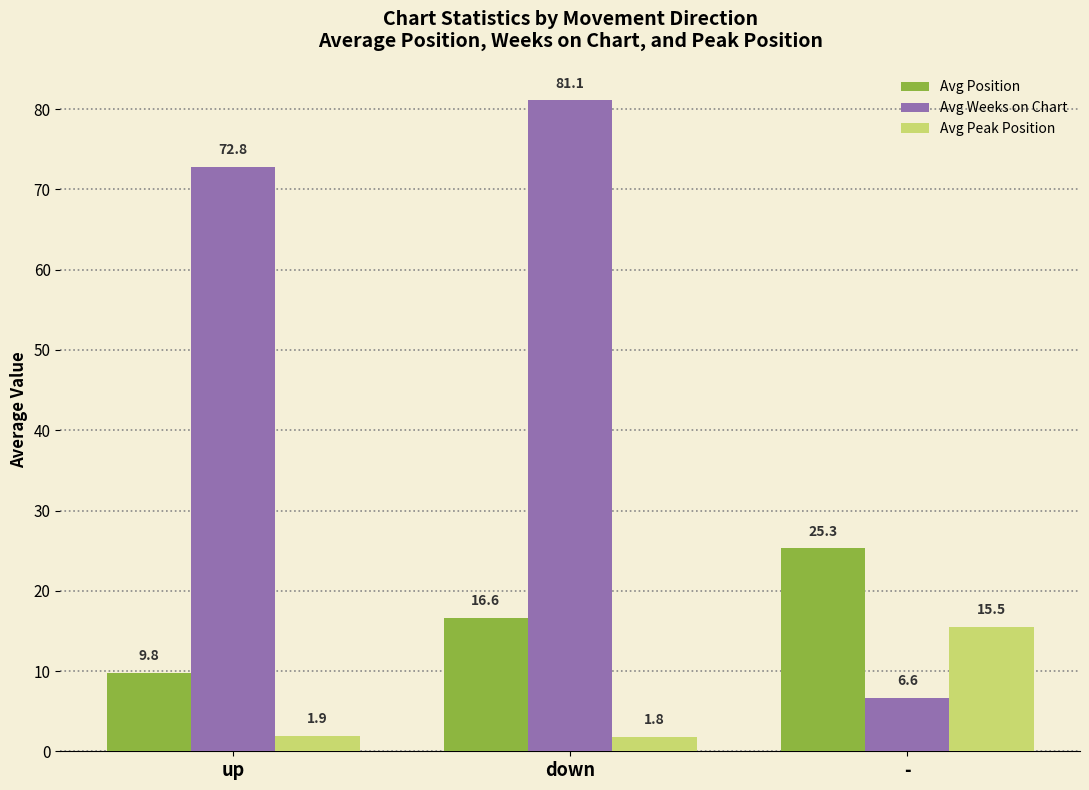

What position from the right is up?

3